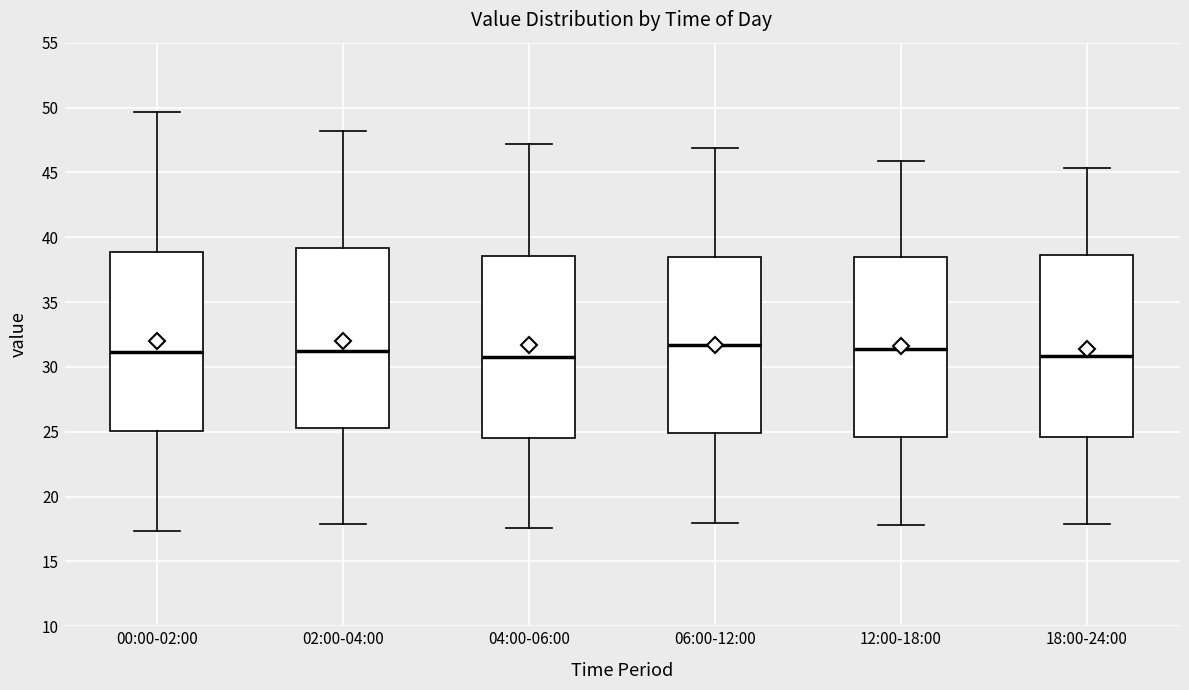

Reading left to right, transcribe this box plot: for each box, give where its median line is, the range the box spans, and where its two whiskers end, as read against the y-axis. The values are not printed on the chart, so give them approximately, as read against the axis.

00:00-02:00: median 31.0, box 25.0 to 39.0, whiskers 17.5 to 49.5
02:00-04:00: median 31.5, box 25.5 to 39.0, whiskers 18.0 to 48.0
04:00-06:00: median 31.0, box 24.5 to 38.5, whiskers 17.5 to 47.0
06:00-12:00: median 31.5, box 25.0 to 38.5, whiskers 18.0 to 47.0
12:00-18:00: median 31.5, box 24.5 to 38.5, whiskers 18.0 to 46.0
18:00-24:00: median 31.0, box 24.5 to 38.5, whiskers 18.0 to 45.5